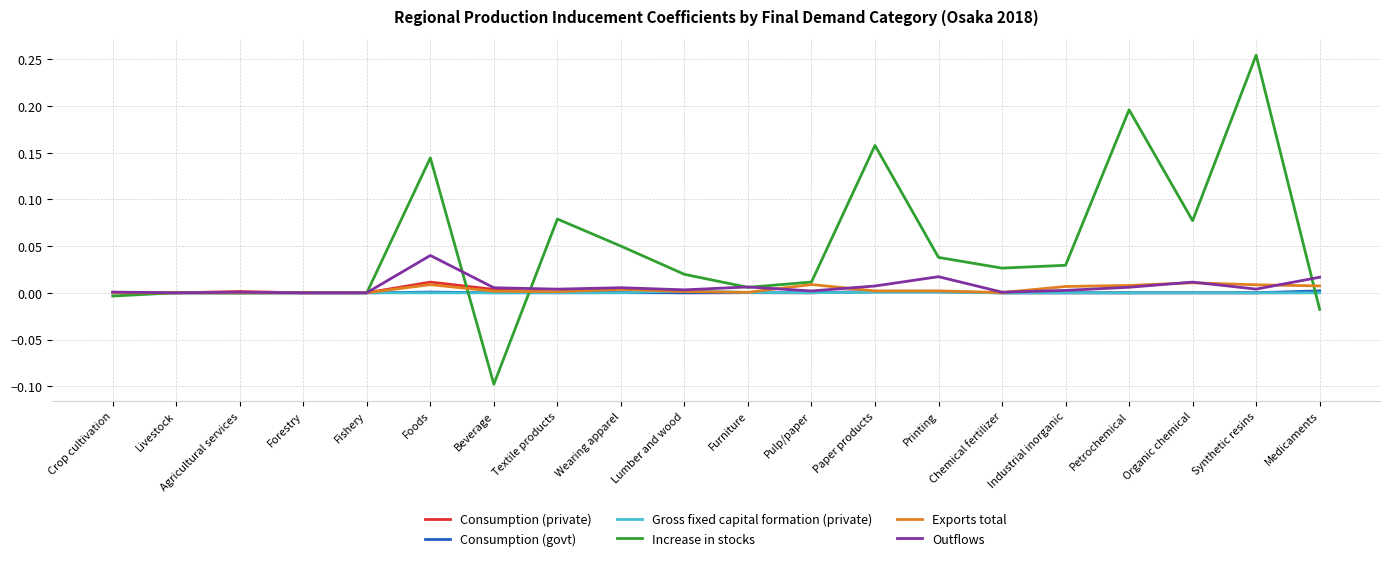

Which category has the highest value in the Consumption (private) series?

Foods